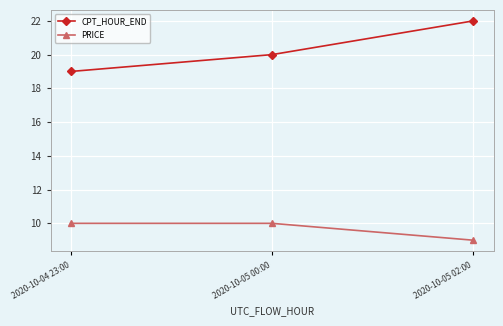

True or false: CPT_HOUR_END has a value of 20 at 2020-10-05 00:00.

True